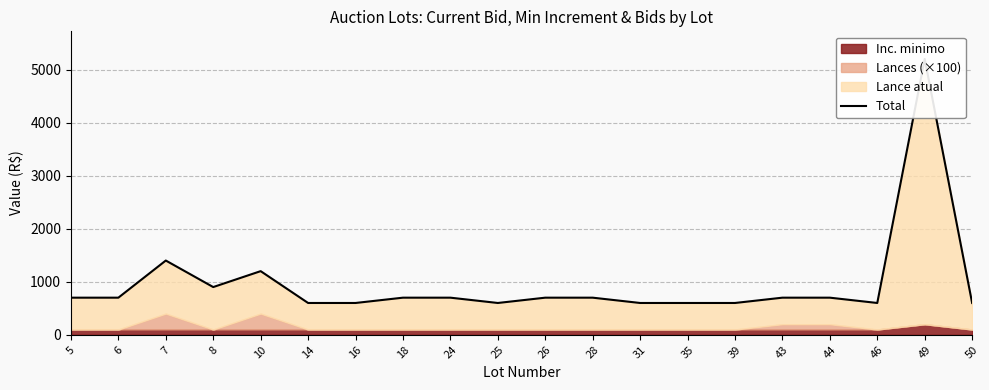

Where is the data nearest to the value 2900?

7